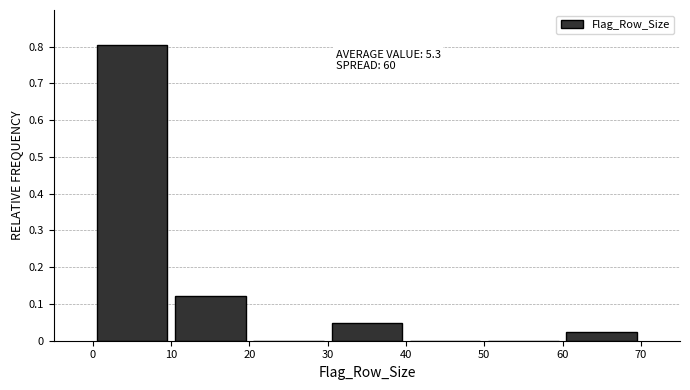

Over which range of the x-axis is the bar tallest?

0 to 10